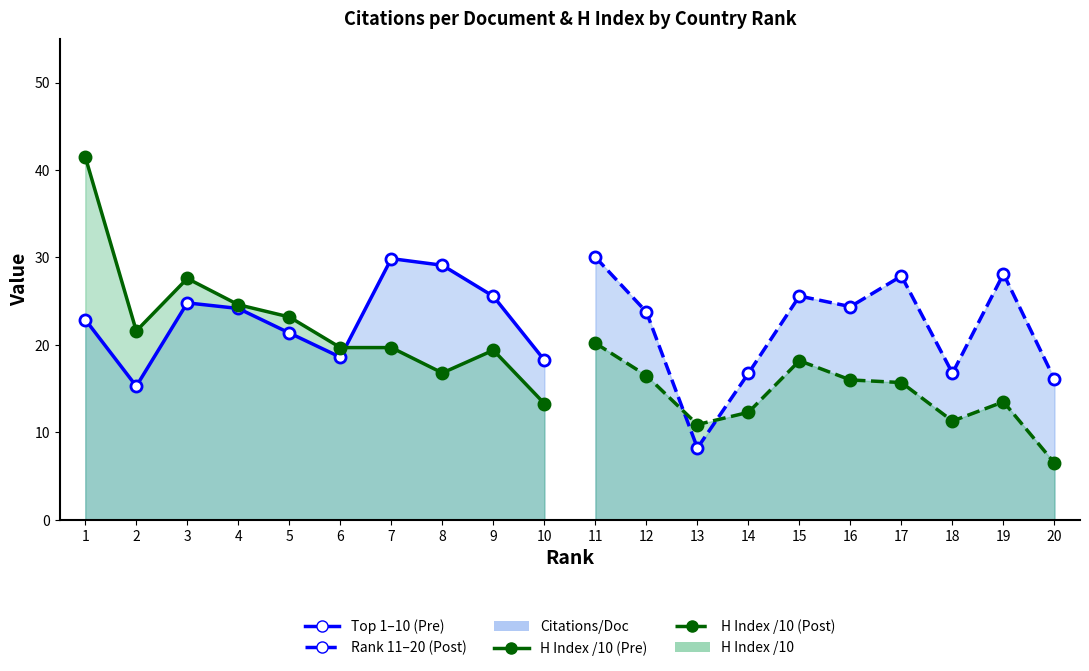

Does the chart display data point markers on the line(s)?

Yes